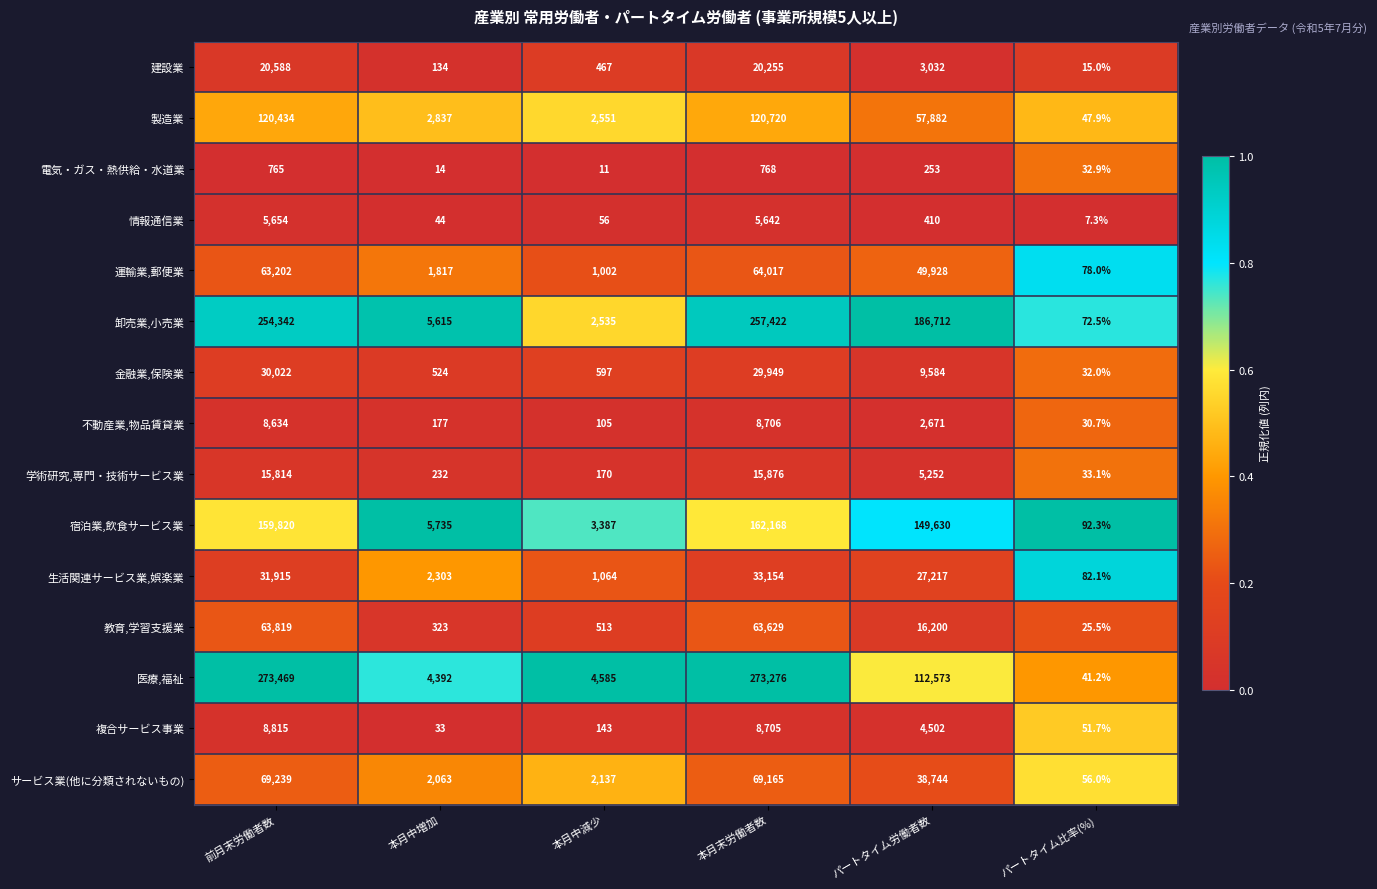

Rank the series by their maximum value, from highest to lowest.

医療,福祉, 卸売業,小売業, 宿泊業,飲食サービス業, 製造業, サービス業(他に分類されないもの), 運輸業,郵便業, 教育,学習支援業, 生活関連サービス業,娯楽業, 金融業,保険業, 建設業, 学術研究,専門・技術サービス業, 複合サービス事業, 不動産業,物品賃貸業, 情報通信業, 電気・ガス・熱供給・水道業